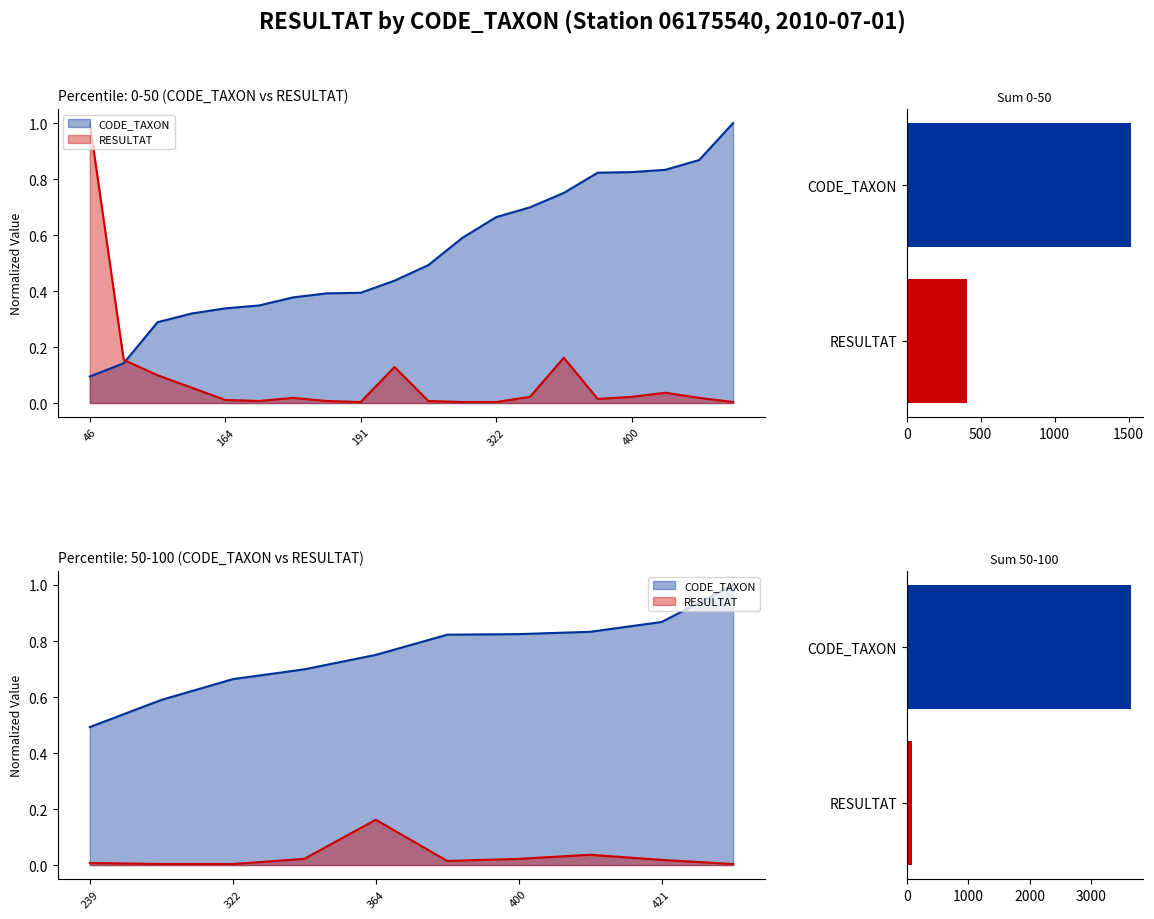

List the labels in order of CODE_TAXON value, smallest first.

46, 69, 140, 155, 164, 169, 183, 190, 191, 212, 239, 286, 322, 339, 364, 399, 400, 404, 421, 485